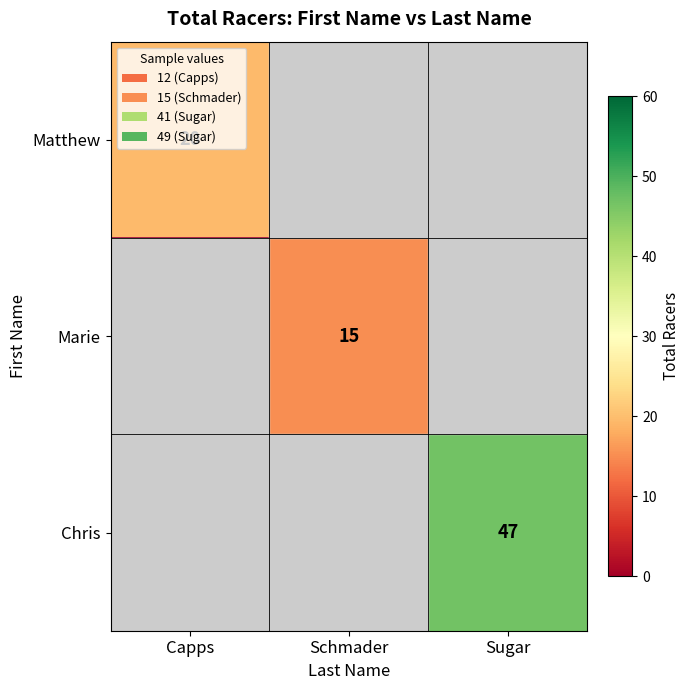

Which has a higher value, Schmader or Capps?

Capps